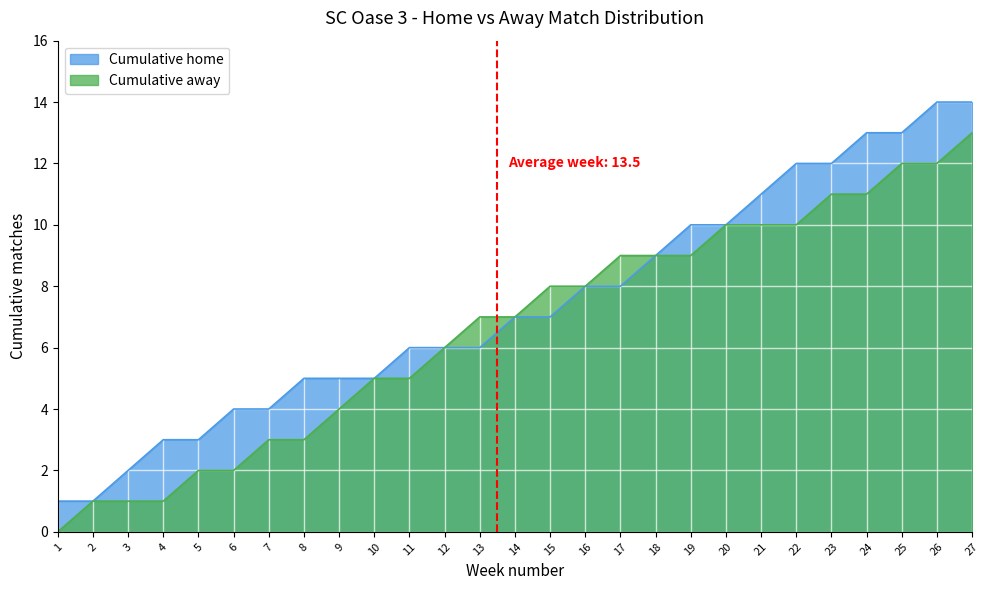

Reading left to right, what are all the values shown in this chart?

Cumulative home: 1=1	2=1	3=2	4=3	5=3	6=4	7=4	8=5	9=5	10=5	11=6	12=6	13=6	14=7	15=7	16=8	17=8	18=9	19=10	20=10	21=11	22=12	23=12	24=13	25=13	26=14	27=14
Cumulative away: 1=0	2=1	3=1	4=1	5=2	6=2	7=3	8=3	9=4	10=5	11=5	12=6	13=7	14=7	15=8	16=8	17=9	18=9	19=9	20=10	21=10	22=10	23=11	24=11	25=12	26=12	27=13